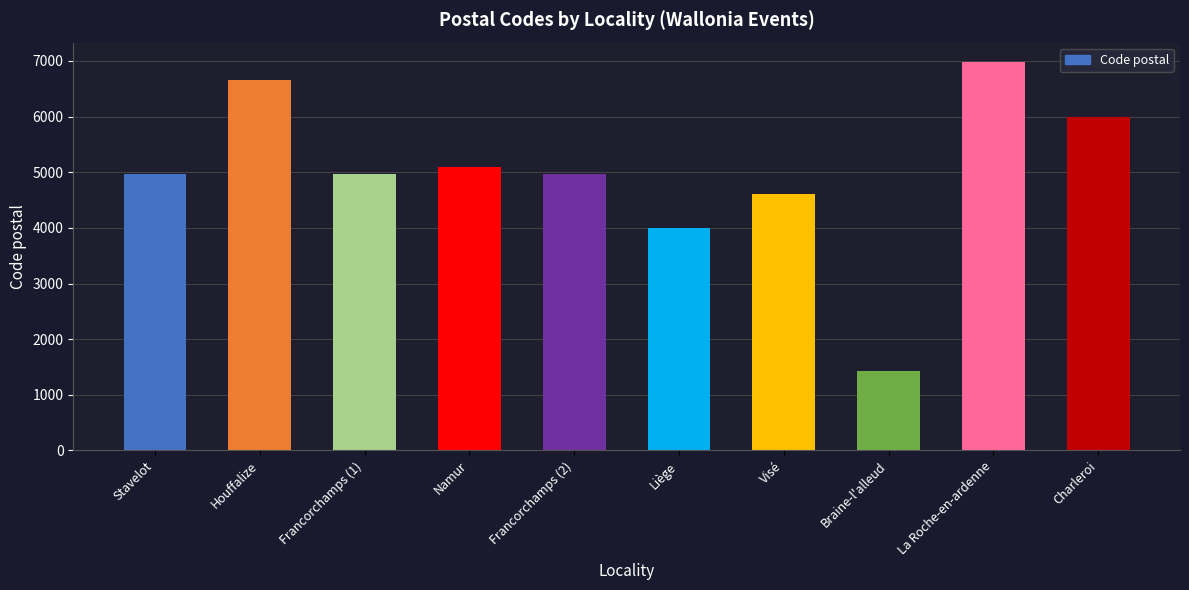

Which has a higher value, Visé or Houffalize?

Houffalize